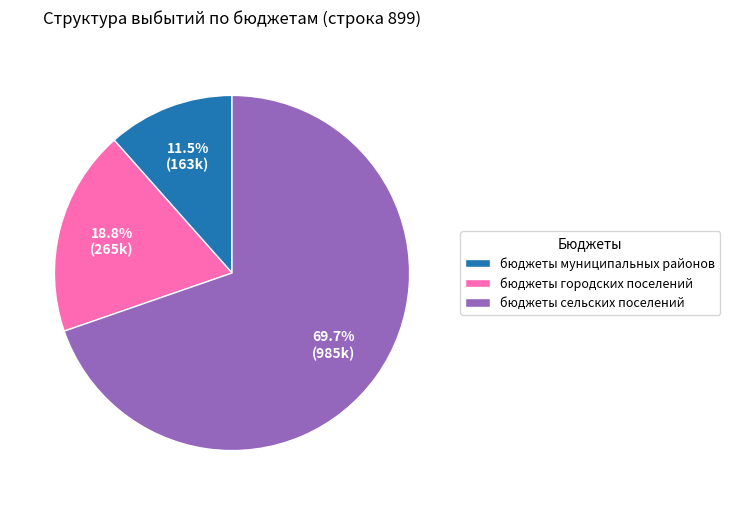

Is there any slice that represents more than half of the pie?

Yes